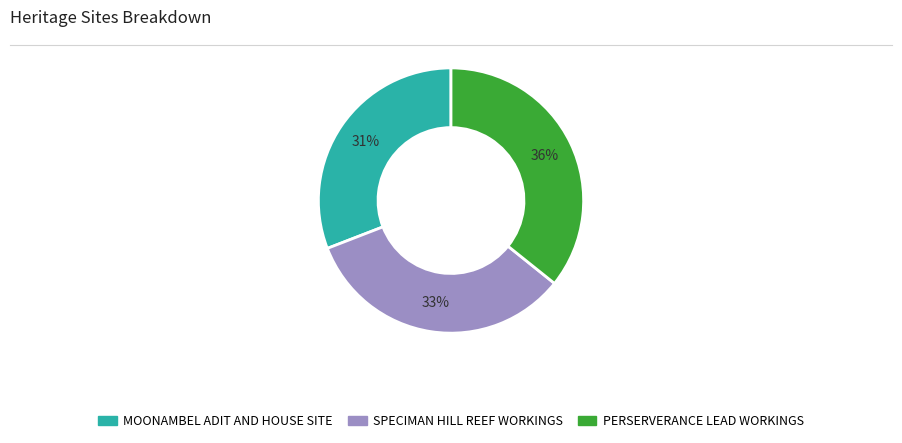

How many slices are in this pie chart?

3